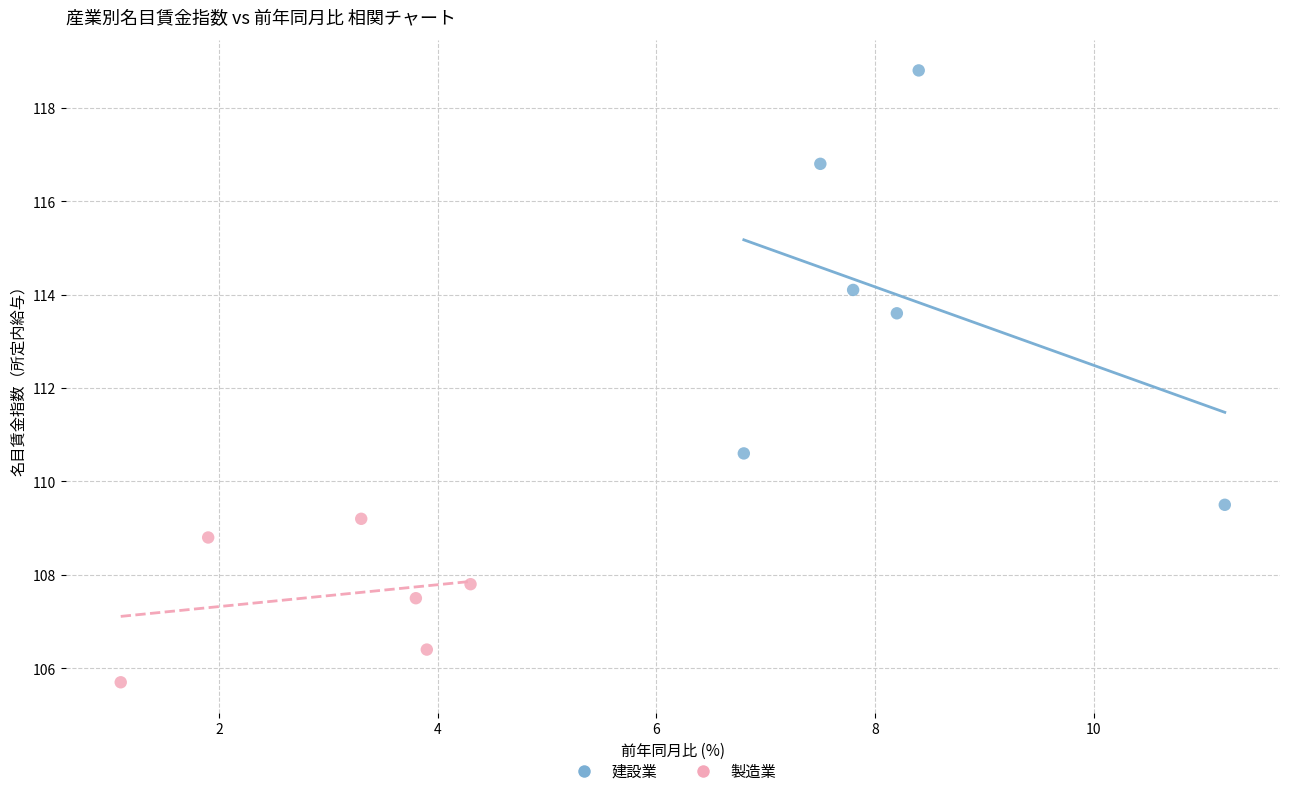

Which series contains the highest Y value?

建設業